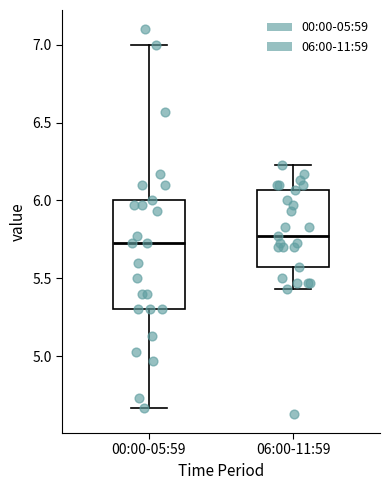

Comparing the boxes themselves (not the whiskers), which one is the tallest?

00:00-05:59